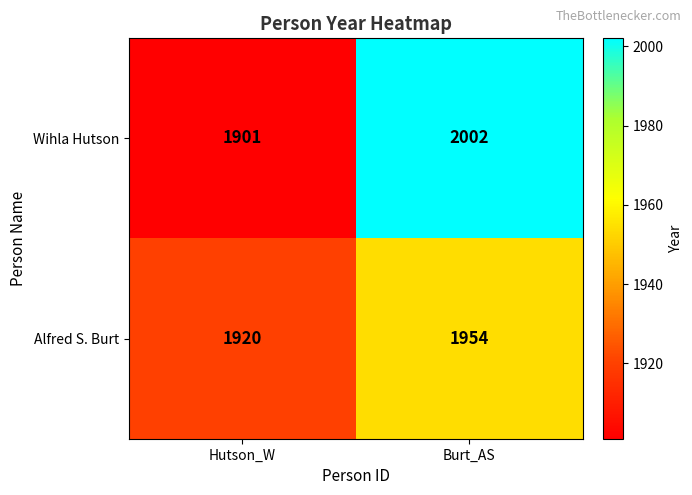

What is the greatest value displayed?

2002